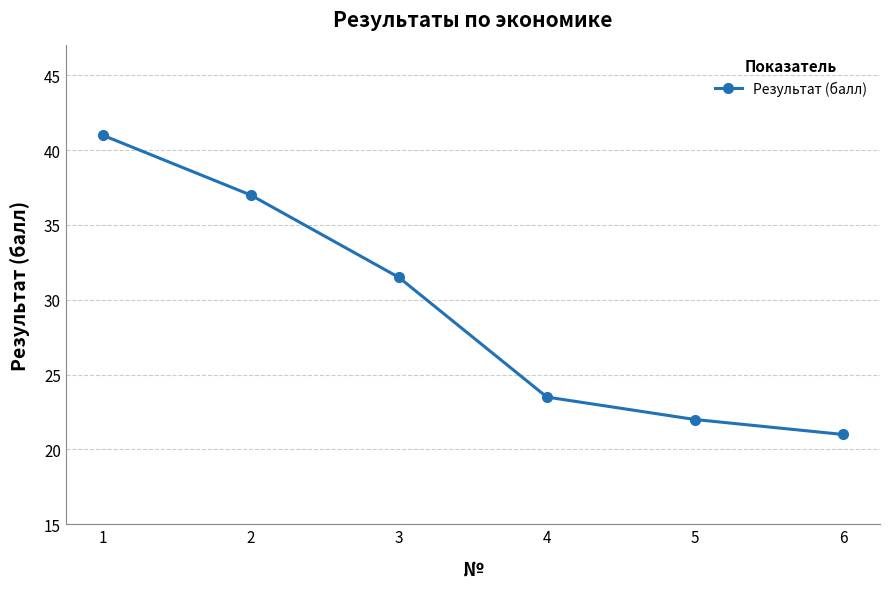

List the labels in order of value, smallest first.

6, 5, 4, 3, 2, 1